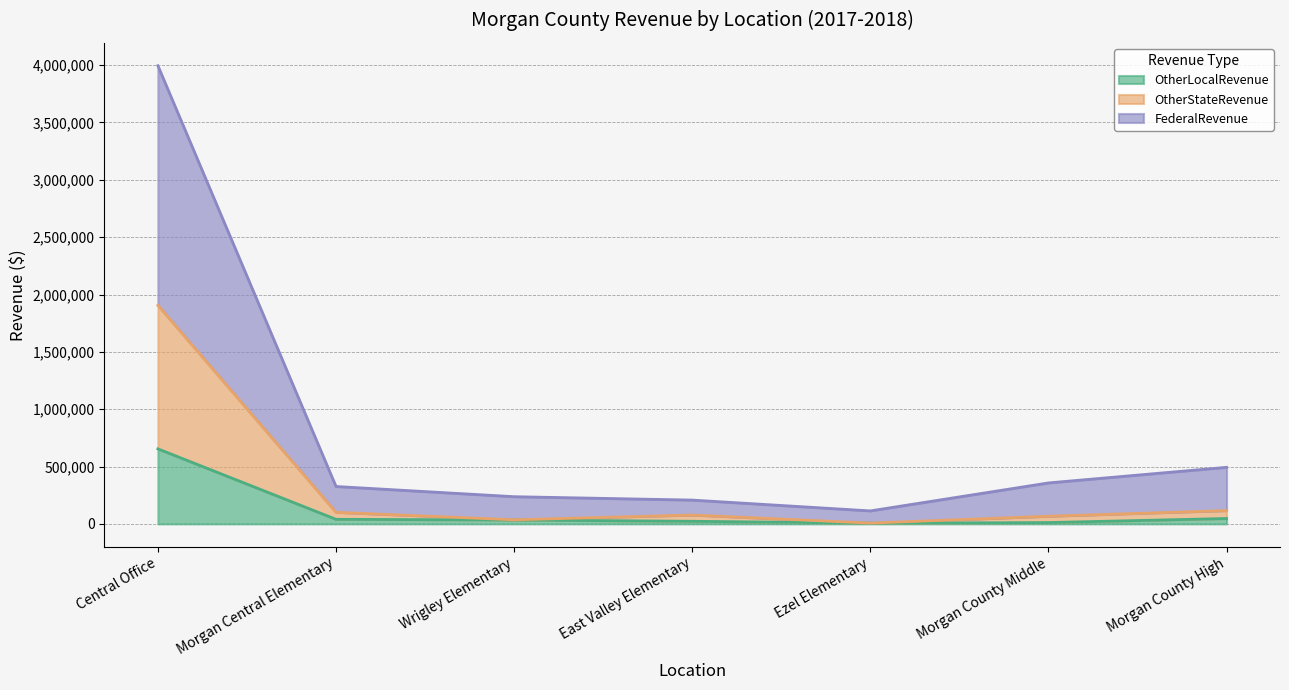

Reading left to right, list all the values displayed in this chart.

OtherLocalRevenue: Central Office=654213.7	Morgan Central Elementary=39825.6	Wrigley Elementary=33865.1	East Valley Elementary=22713.5	Ezel Elementary=6099.1	Morgan County Middle=11486.9	Morgan County High=46868.8
OtherStateRevenue: Central Office=1905826.1	Morgan Central Elementary=101036.8	Wrigley Elementary=35676.0	East Valley Elementary=77265.9	Ezel Elementary=6895.6	Morgan County Middle=66826.1	Morgan County High=116158.9
FederalRevenue: Central Office=3994807.2	Morgan Central Elementary=325974.3	Wrigley Elementary=237078.4	East Valley Elementary=207471.1	Ezel Elementary=113211.5	Morgan County Middle=357161.1	Morgan County High=493199.6